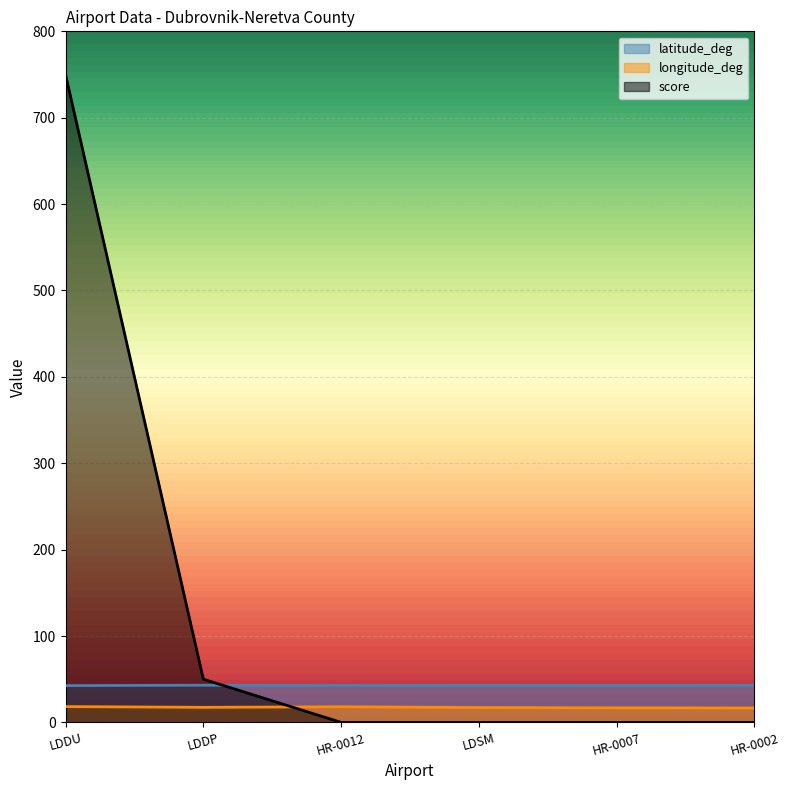

Where is longitude_deg nearest to the value 17?

LDSM